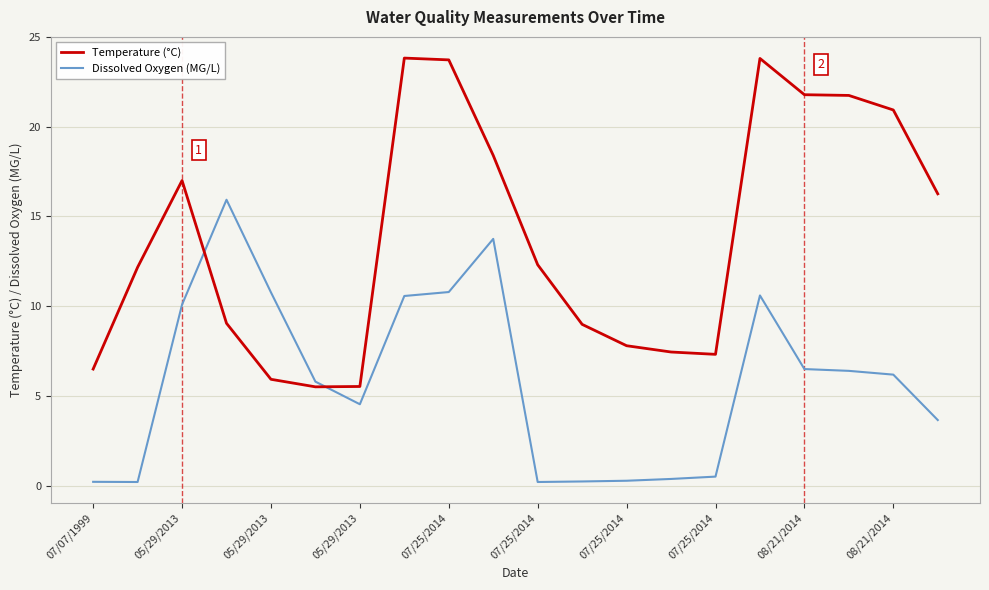

How many categories are shown in the chart?

20